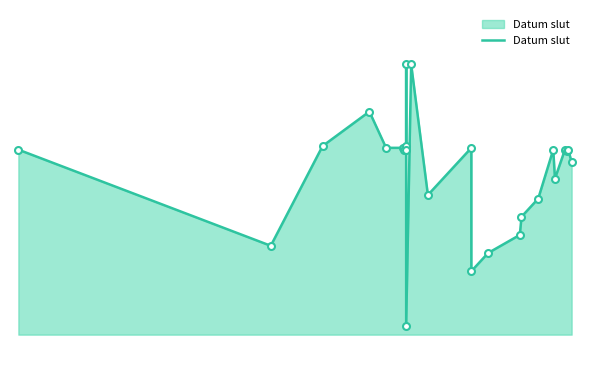

What is the change in value from 1600 to 1800?

+54